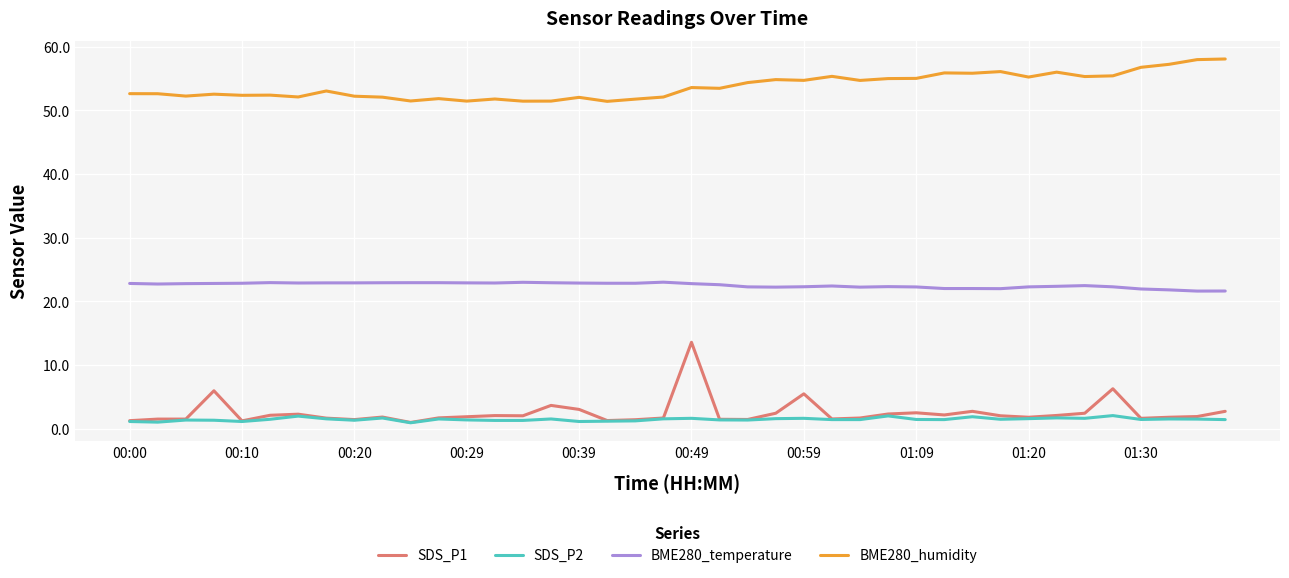

What is the maximum value shown in the chart?

58.1